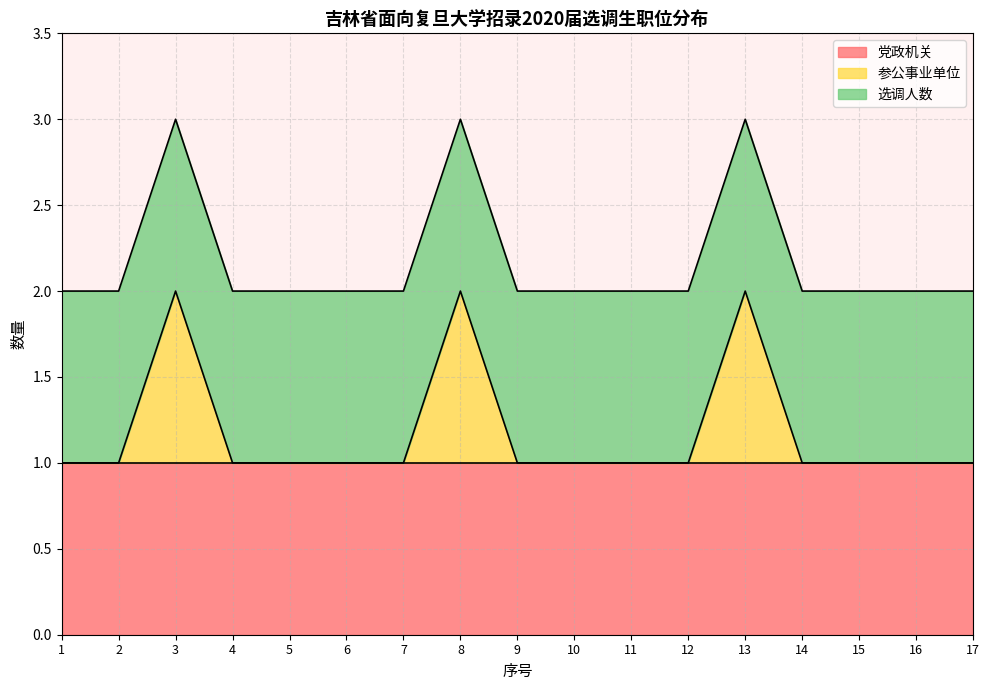

Count the number of data series in this chart.

3